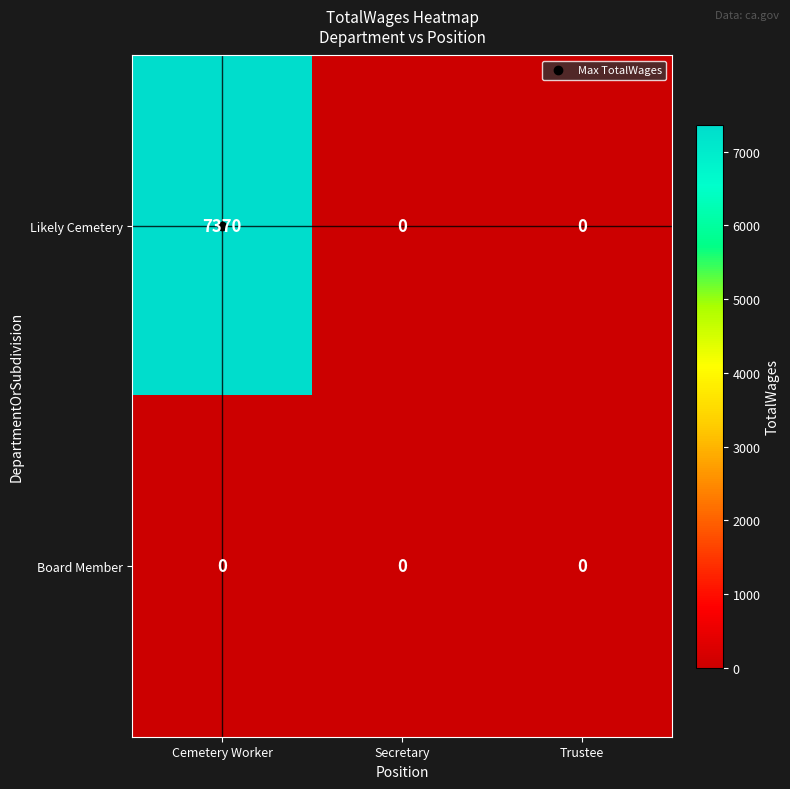

True or false: Likely Cemetery has a value of 3142 at Cemetery Worker.

False